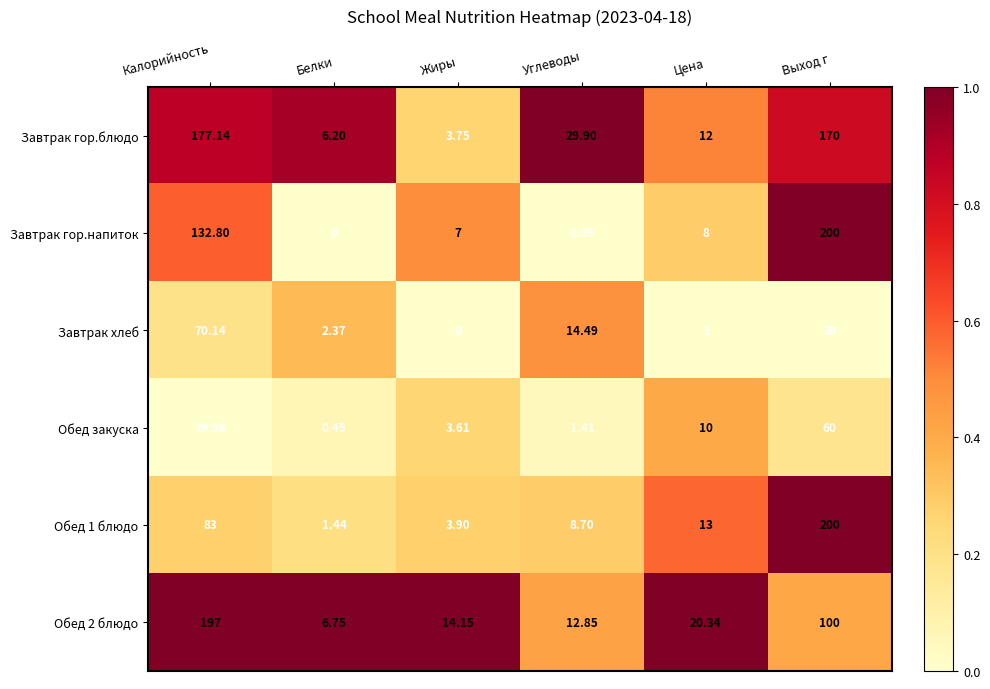

Rank the categories by Обед 1 блюдо value from lowest to highest.

Белки, Жиры, Углеводы, Цена, Калорийность, Выход г